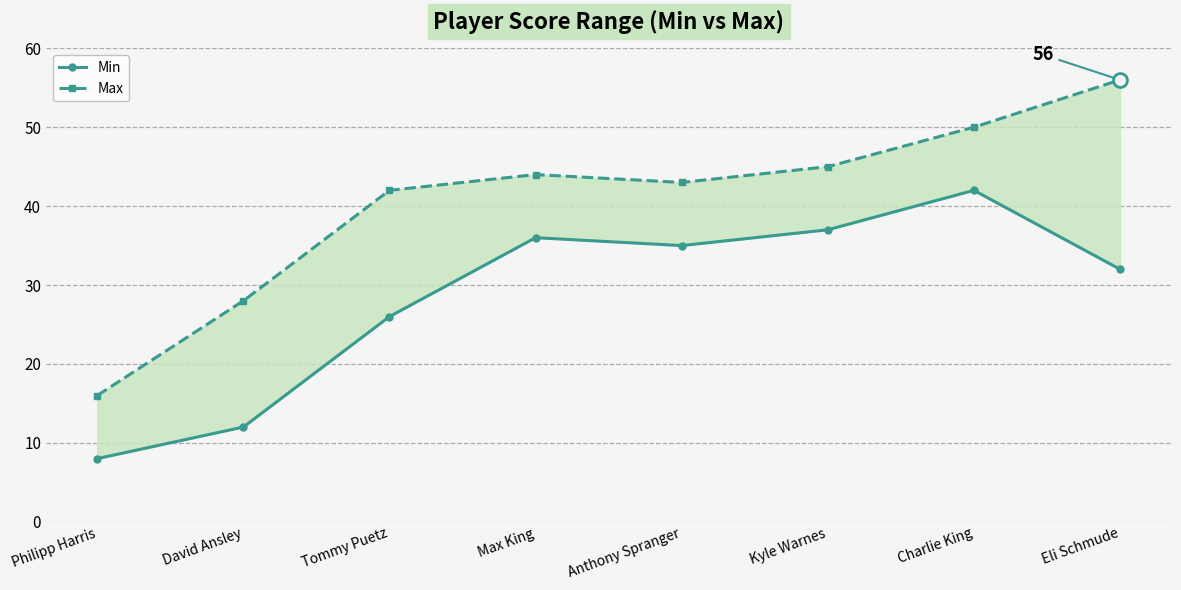

True or false: Max and Min cross at least once.

False